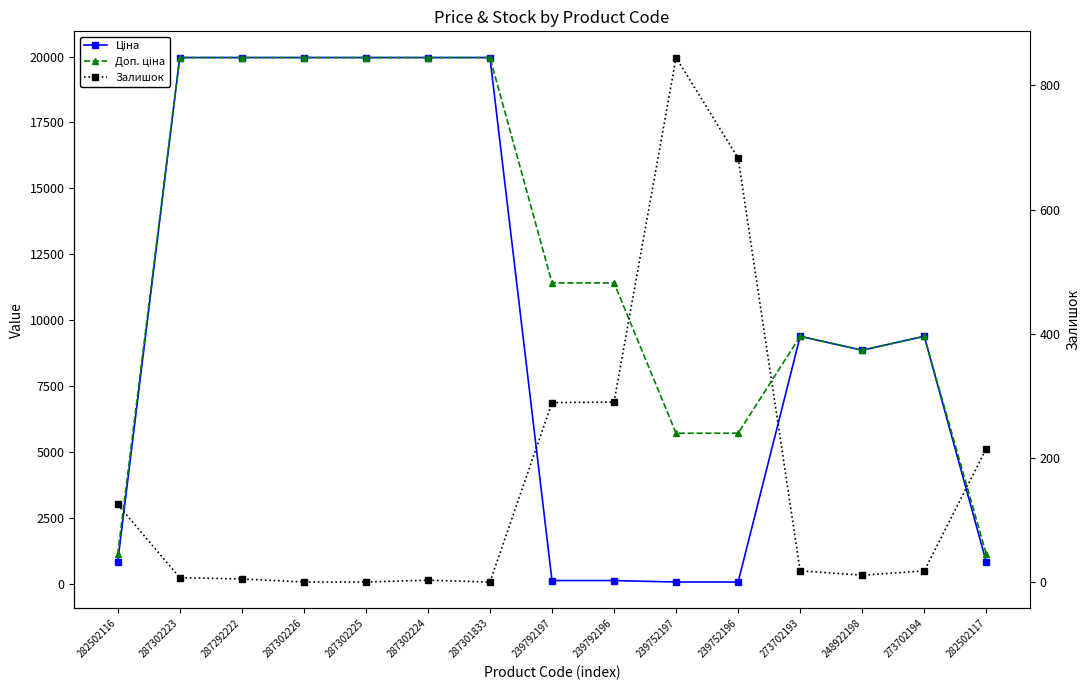

The value of Залишок at 287302226 is 368.7. True or false?

False